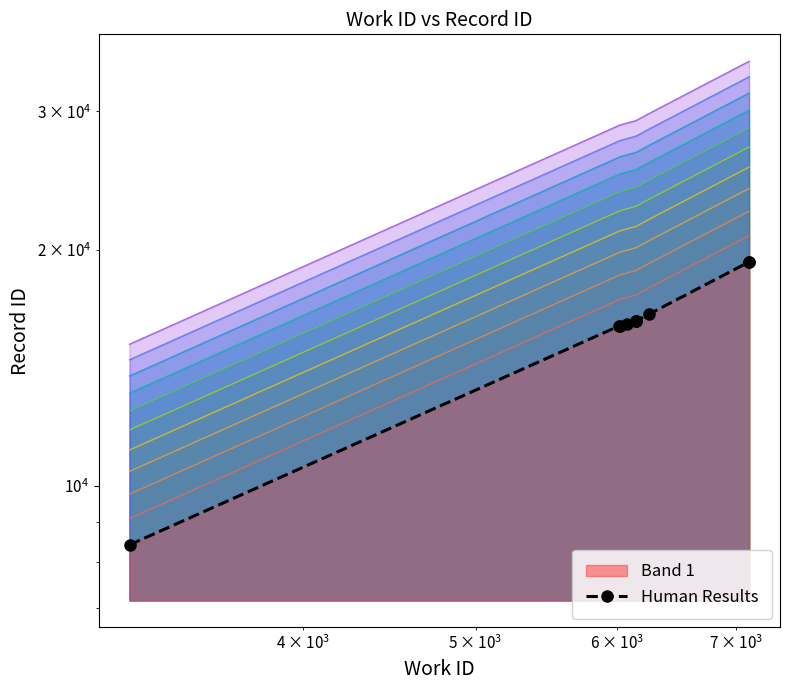

Does the chart have visible grid lines?

No